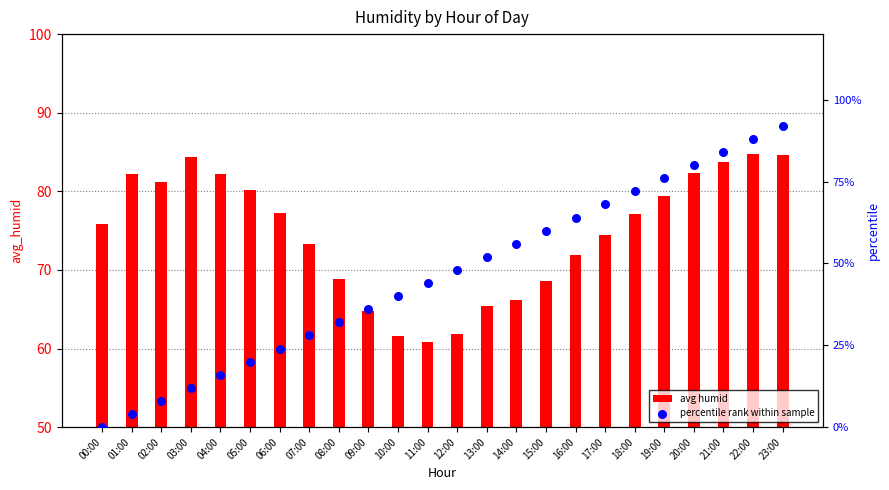

What is the total value across all series at 08:00?

100.9